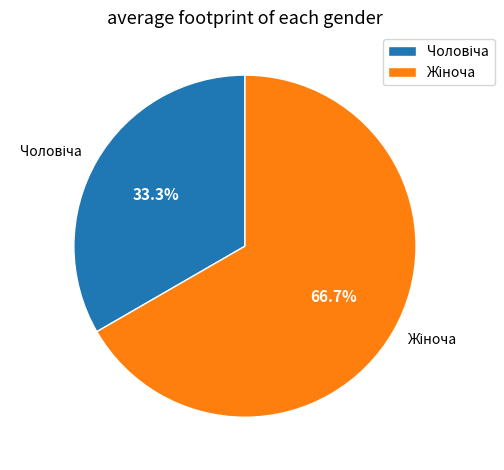

Does any single category account for the majority?

Yes